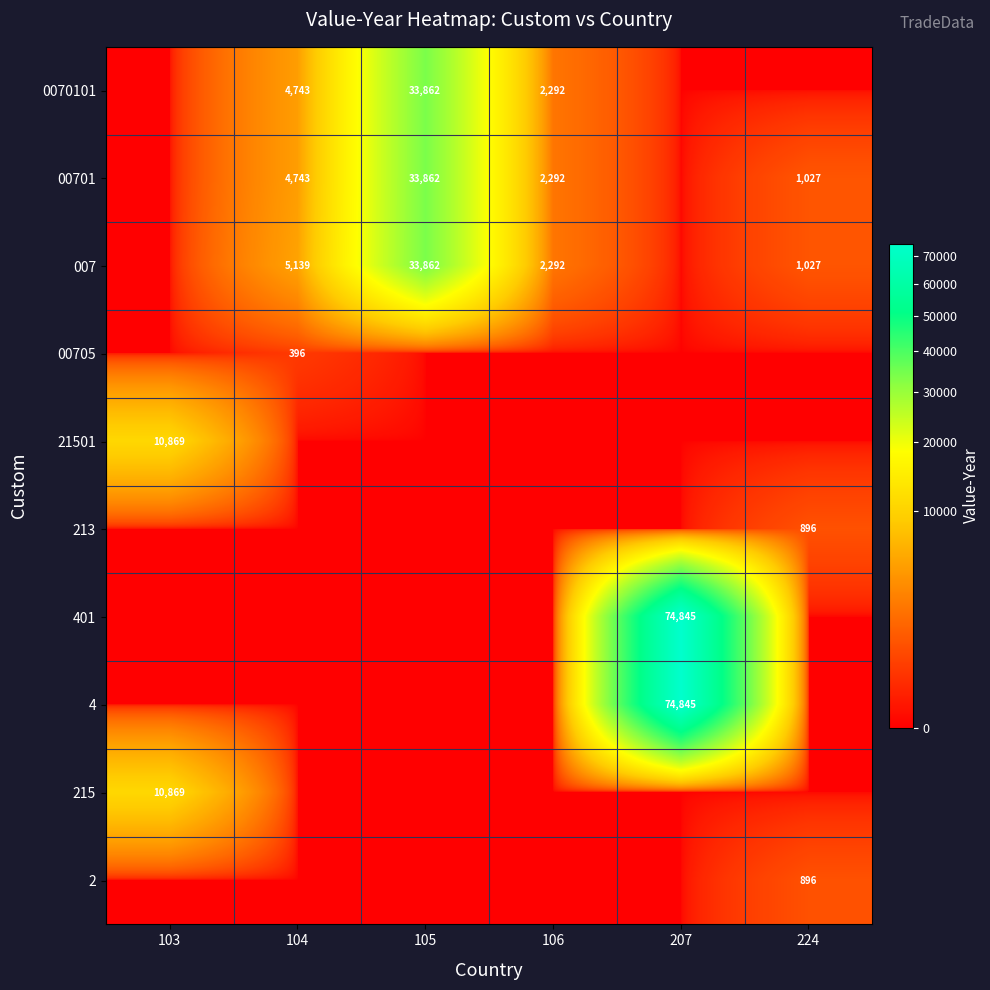

What is the maximum value shown in the chart?

74845